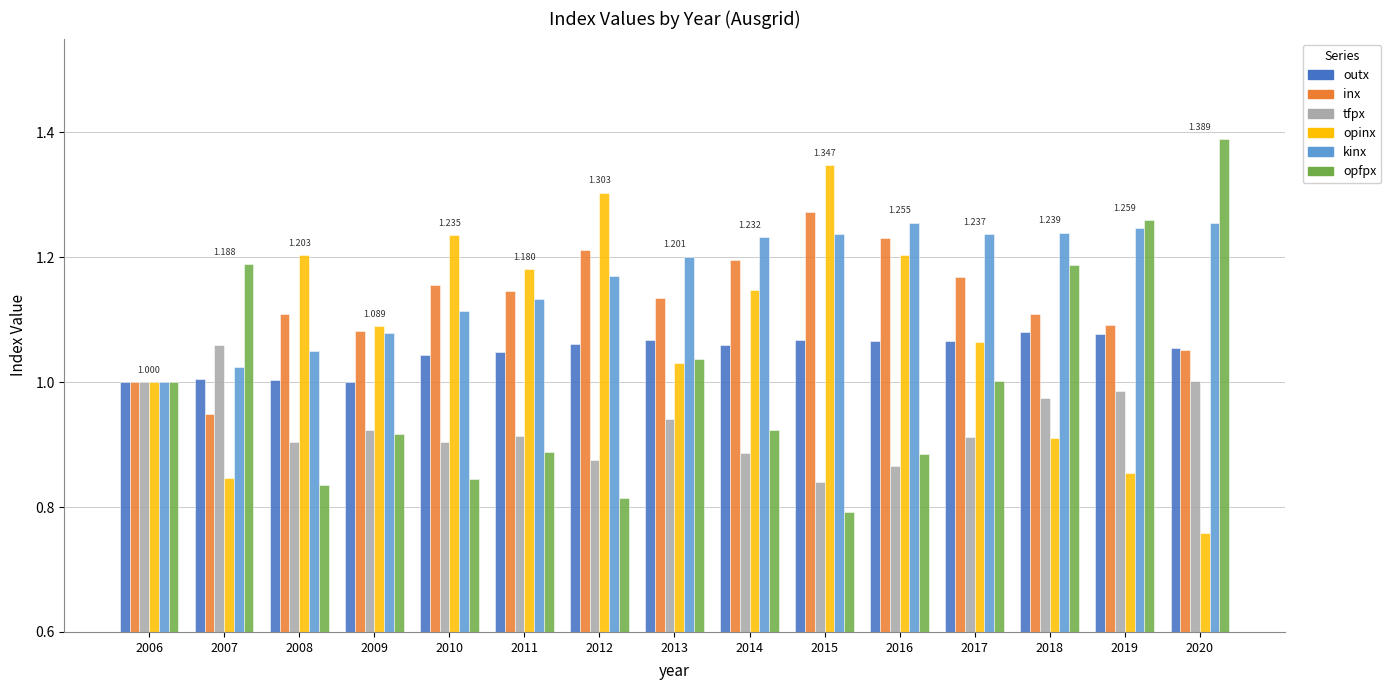

Reading left to right, list all the values displayed in this chart.

outx: 1.0	1.0	1.0	1.0	1.0	1.0	1.1	1.1	1.1	1.1	1.1	1.1	1.1	1.1	1.1
inx: 1.0	0.9	1.1	1.1	1.2	1.1	1.2	1.1	1.2	1.3	1.2	1.2	1.1	1.1	1.1
tfpx: 1.0	1.1	0.9	0.9	0.9	0.9	0.9	0.9	0.9	0.8	0.9	0.9	1.0	1.0	1.0
opinx: 1.0	0.8	1.2	1.1	1.2	1.2	1.3	1.0	1.1	1.3	1.2	1.1	0.9	0.9	0.8
kinx: 1.0	1.0	1.0	1.1	1.1	1.1	1.2	1.2	1.2	1.2	1.3	1.2	1.2	1.2	1.3
opfpx: 1.0	1.2	0.8	0.9	0.8	0.9	0.8	1.0	0.9	0.8	0.9	1.0	1.2	1.3	1.4